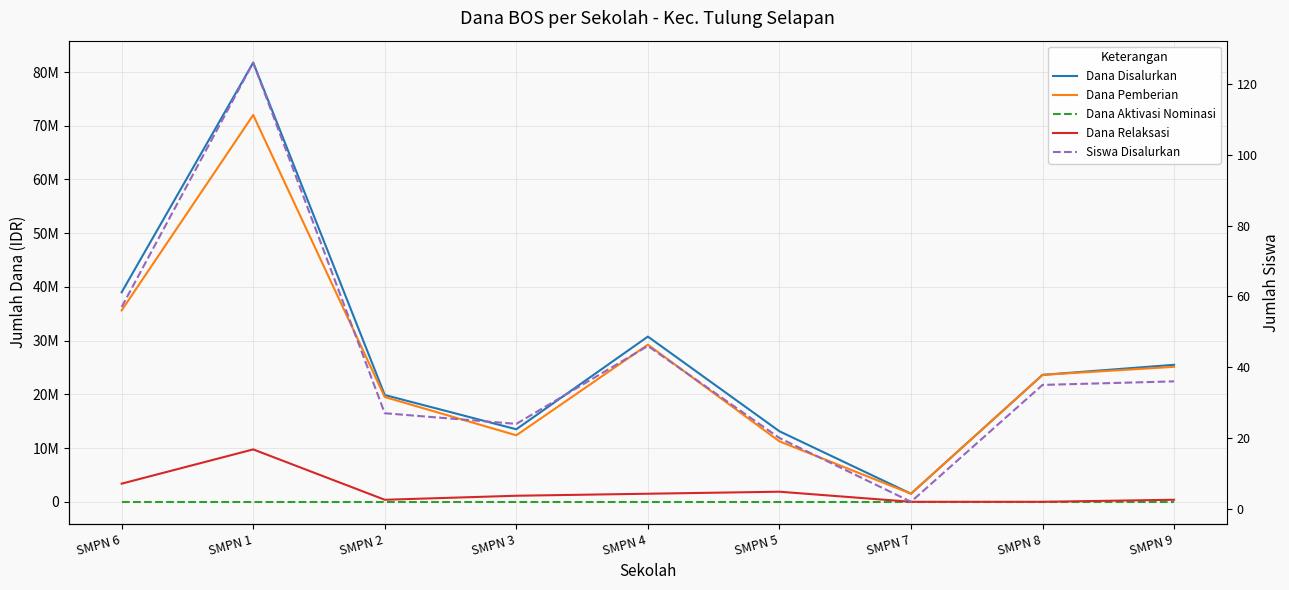

What is the highest value of the Dana Pemberian series?

72000000